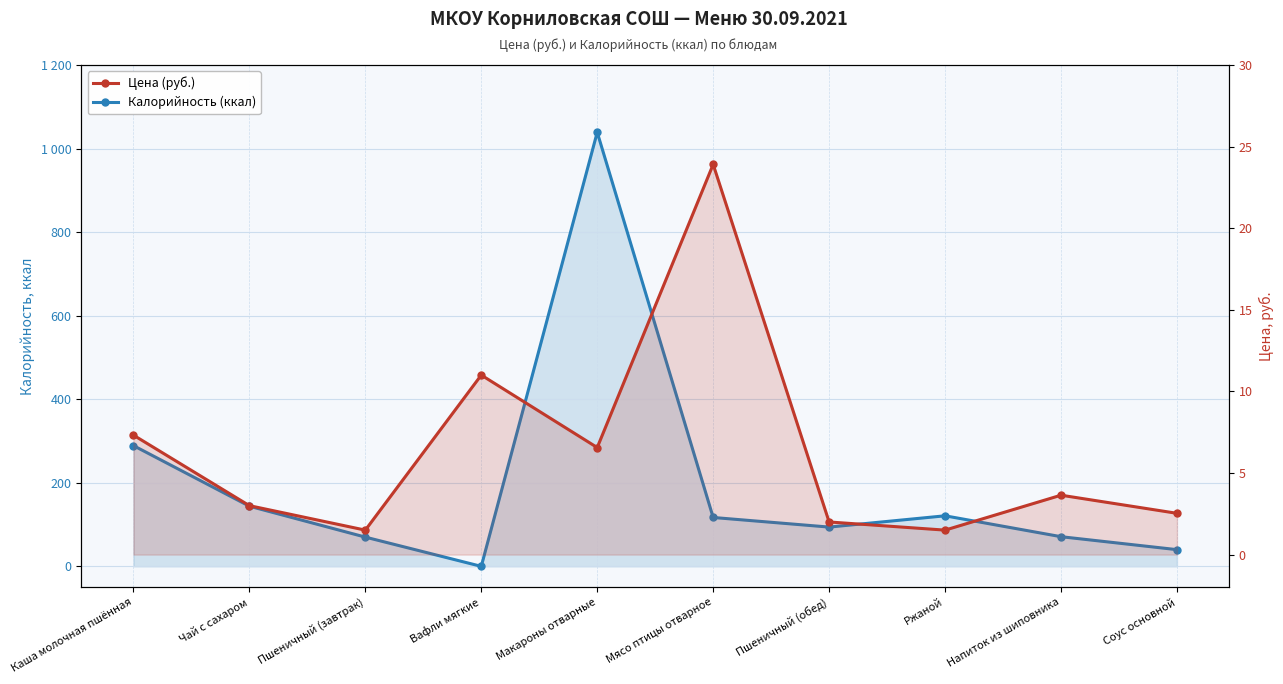

The value of Калорийность (ккал) at Вафли мягкие is 0.0. True or false?

True